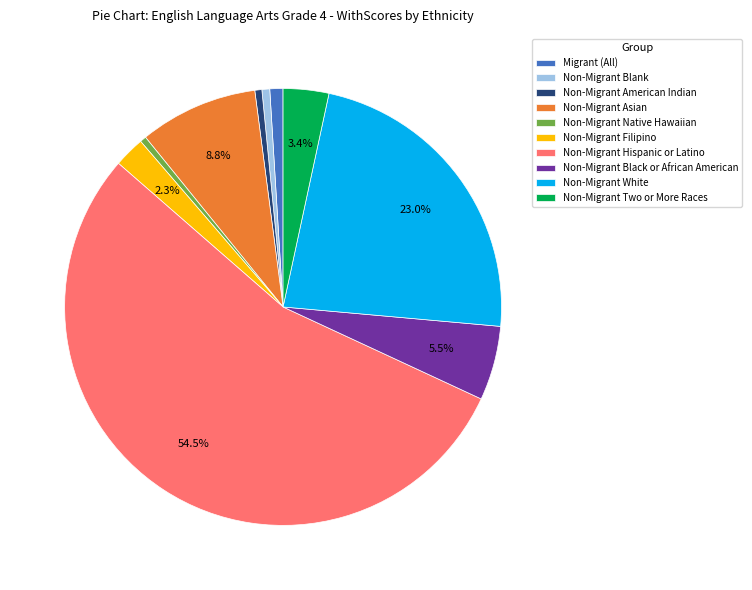

Is the sum of Non-Migrant Asian and Non-Migrant Black or African American greater than half?

No